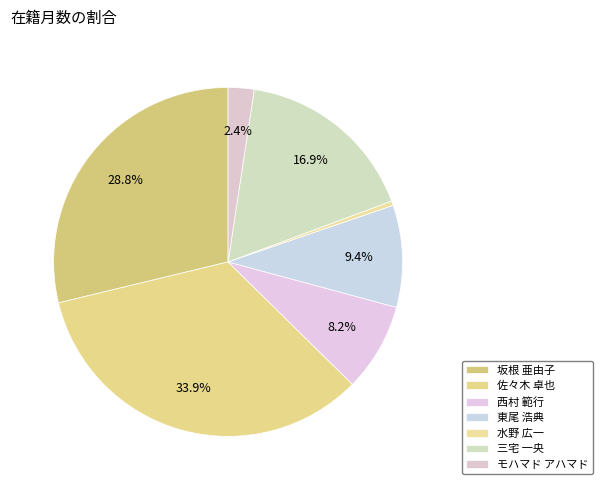

Approximately how many times larger is the value at モハマド アハマド compared to 東尾 浩典?

0.3